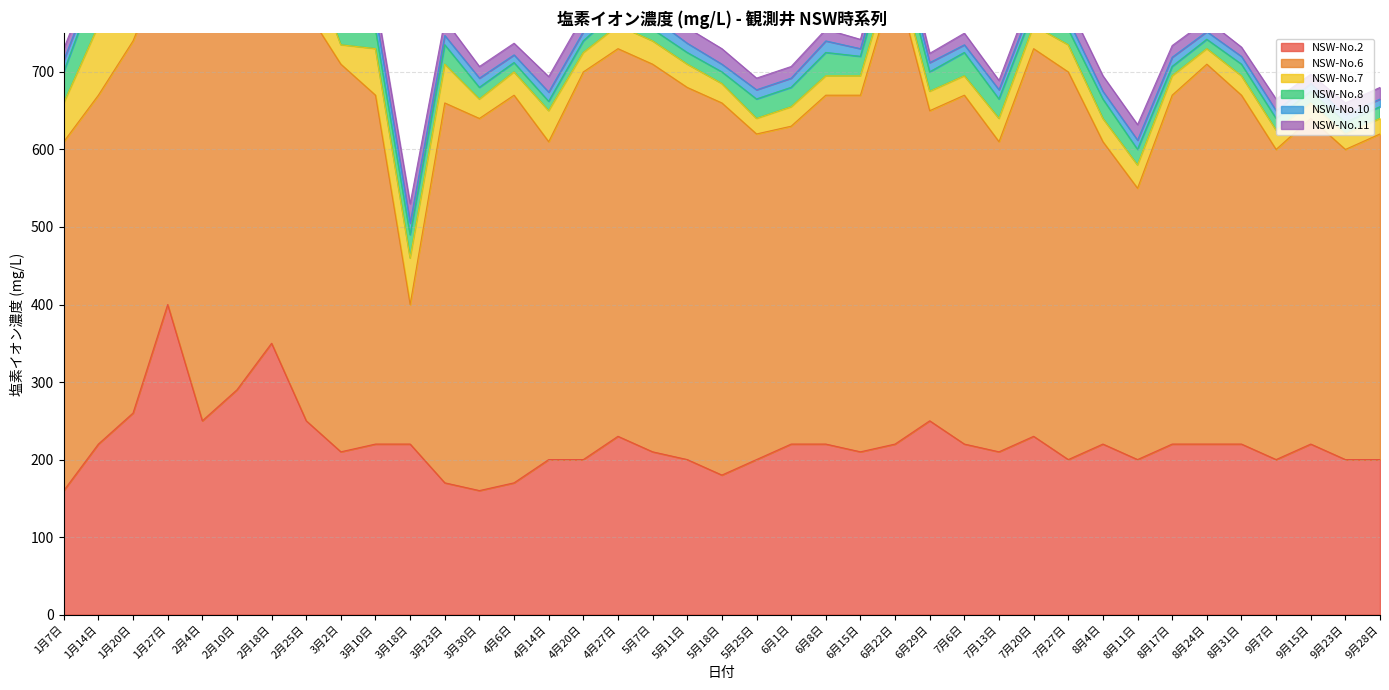

Does the chart have visible grid lines?

Yes